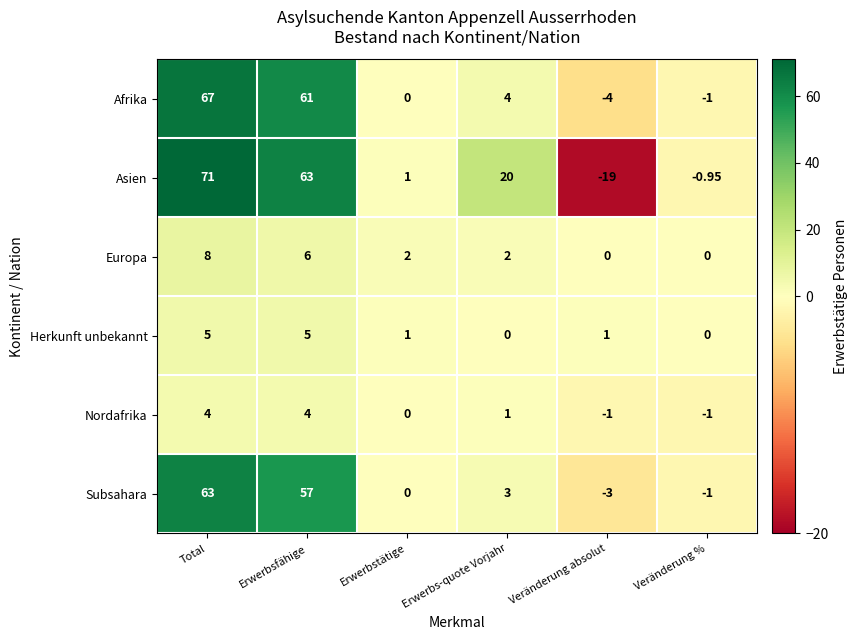

Which label corresponds to the smallest value in the chart?

Veränderung absolut